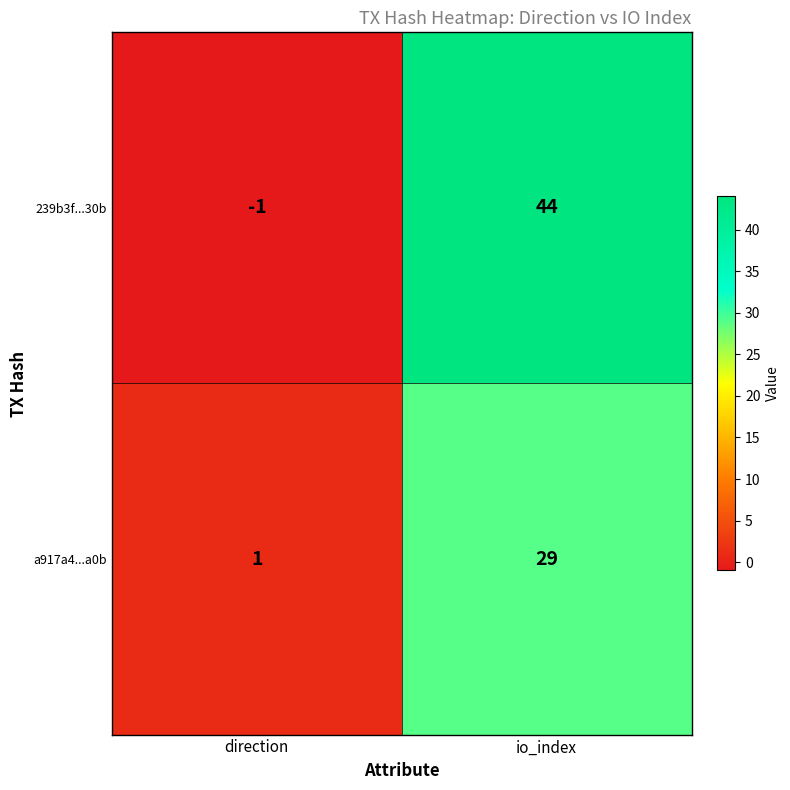

Where is 239b3f...30b nearest to the value 21?

direction